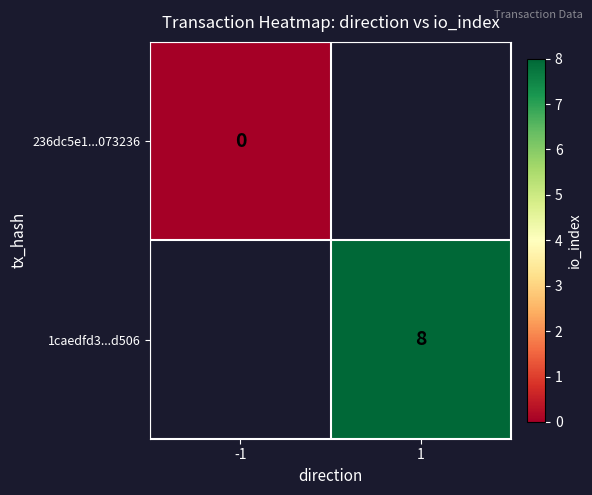

Is the value of 1caedfd3...d506 at 1 greater than the value of 236dc5e1...073236 at -1?

Yes